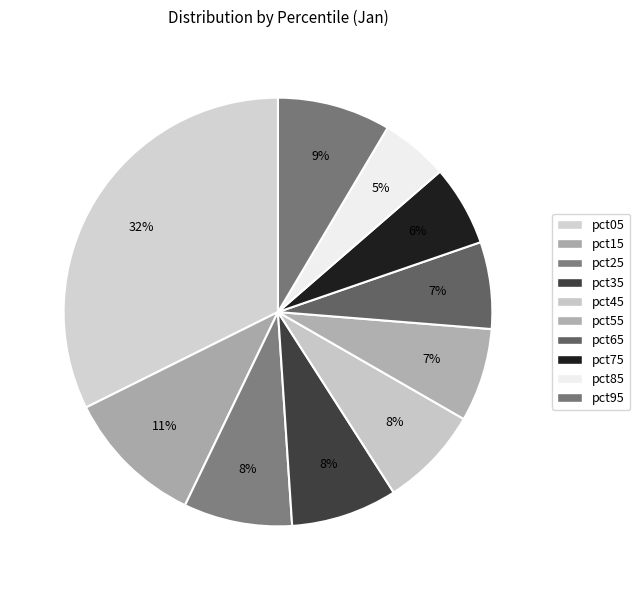

Is it true that pct75 is 1% of the pie?

False